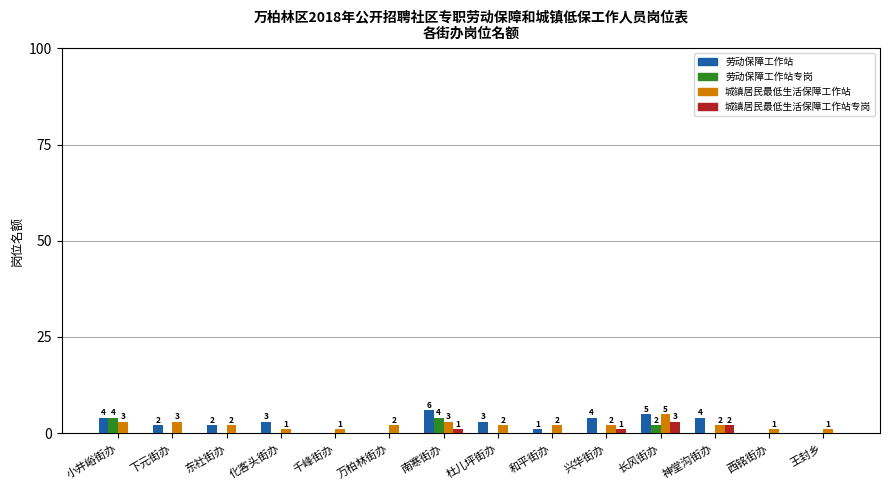

True or false: 城镇居民最低生活保障工作站 has a value of 1 at 王封乡.

True